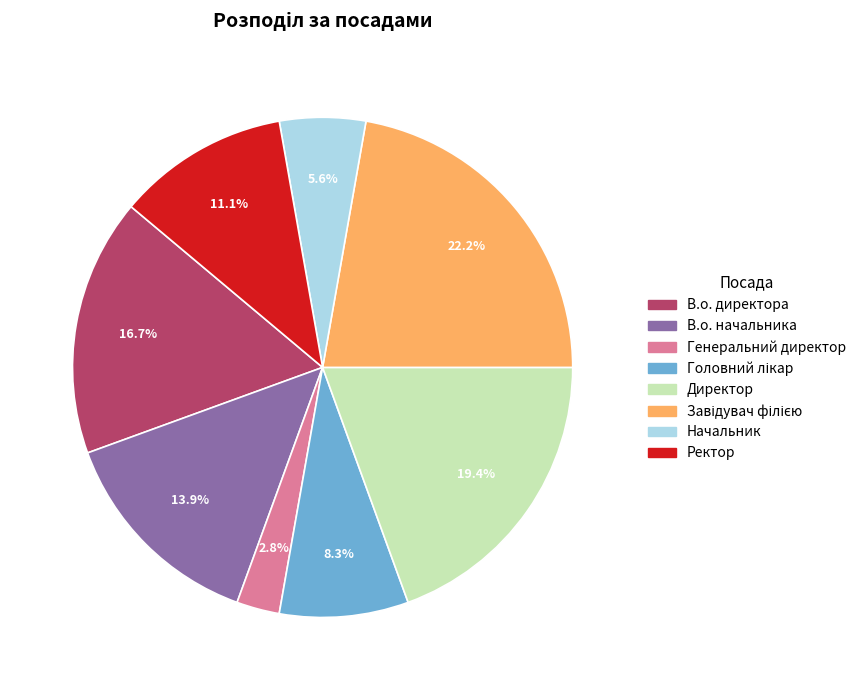

Is Ректор the majority of the pie?

No